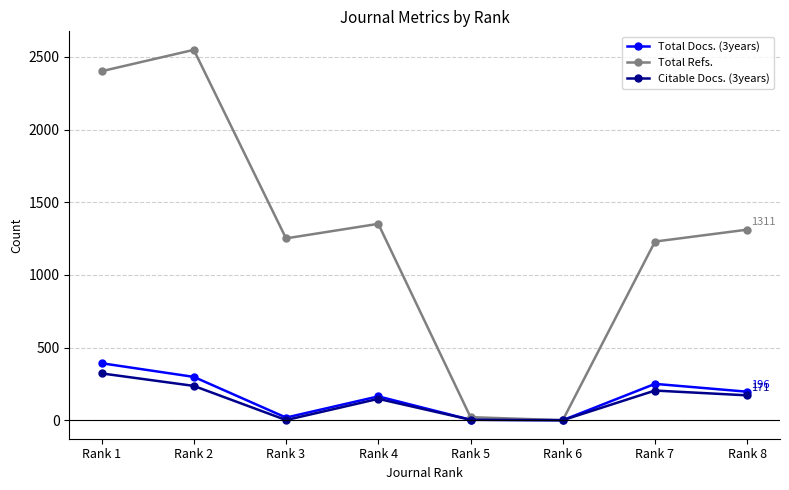

What is the maximum value for Total Refs.?

2548